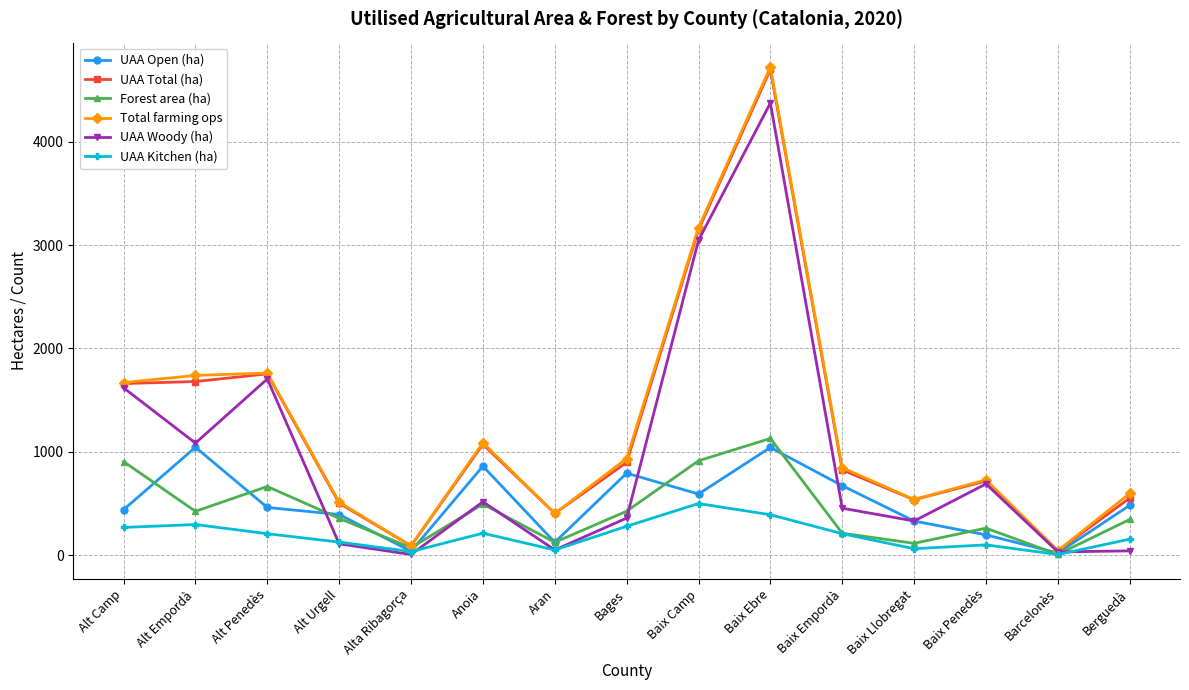

What is the difference between the Forest area (ha) values at Baix Camp and Barcelonès?

906